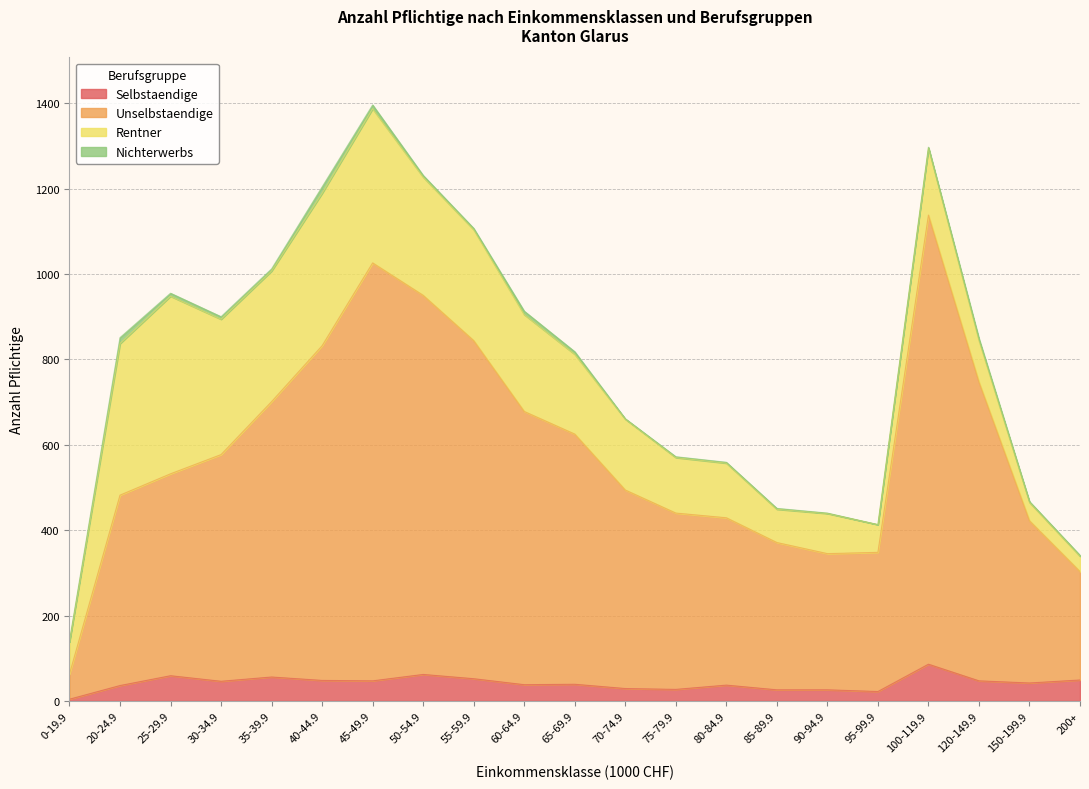

True or false: Selbstaendige and Unselbstaendige cross at least once.

False